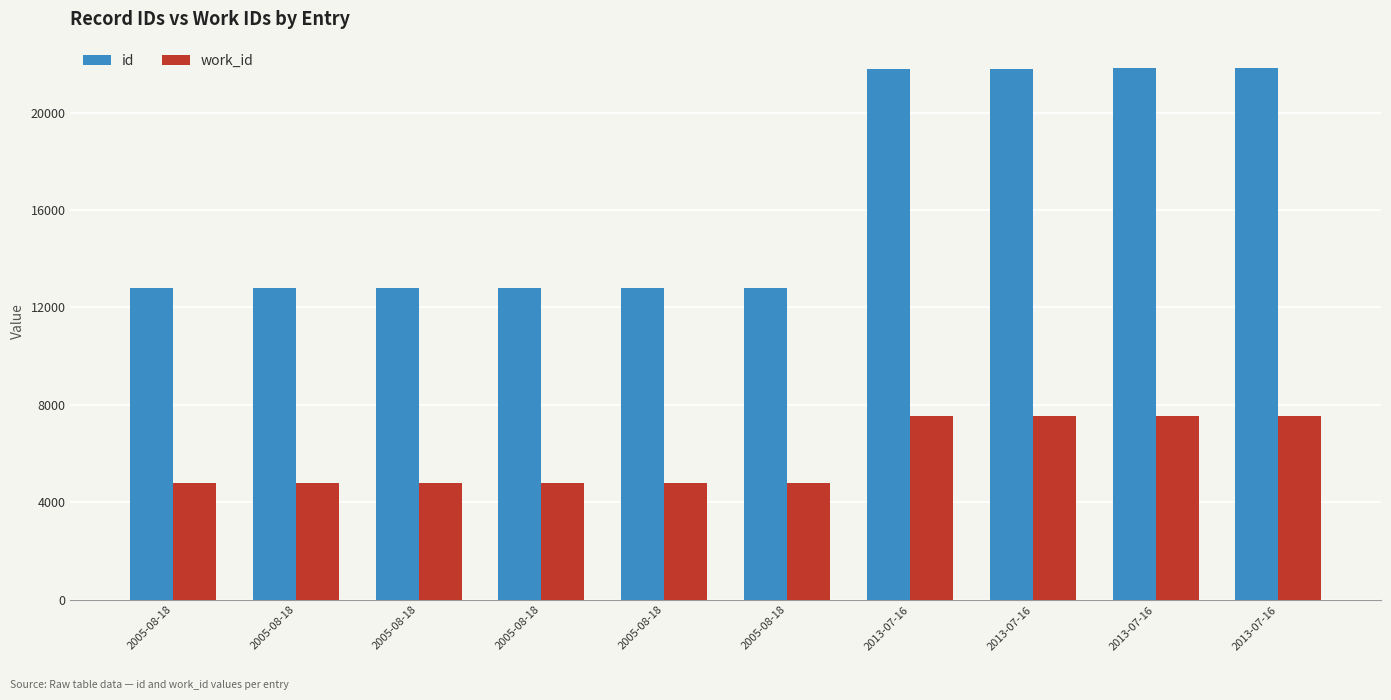

At which category does the chart reach its minimum across all series?

2005-08-18